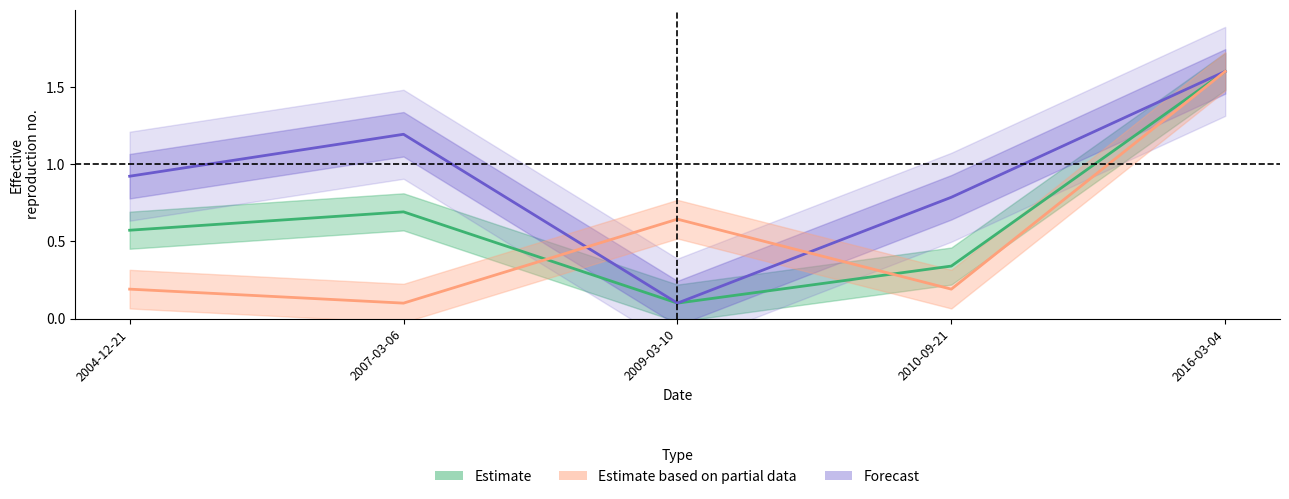

List the labels in order of transactionPricePerShare value, smallest first.

2009-03-10, 2010-09-21, 2004-12-21, 2007-03-06, 2016-03-04